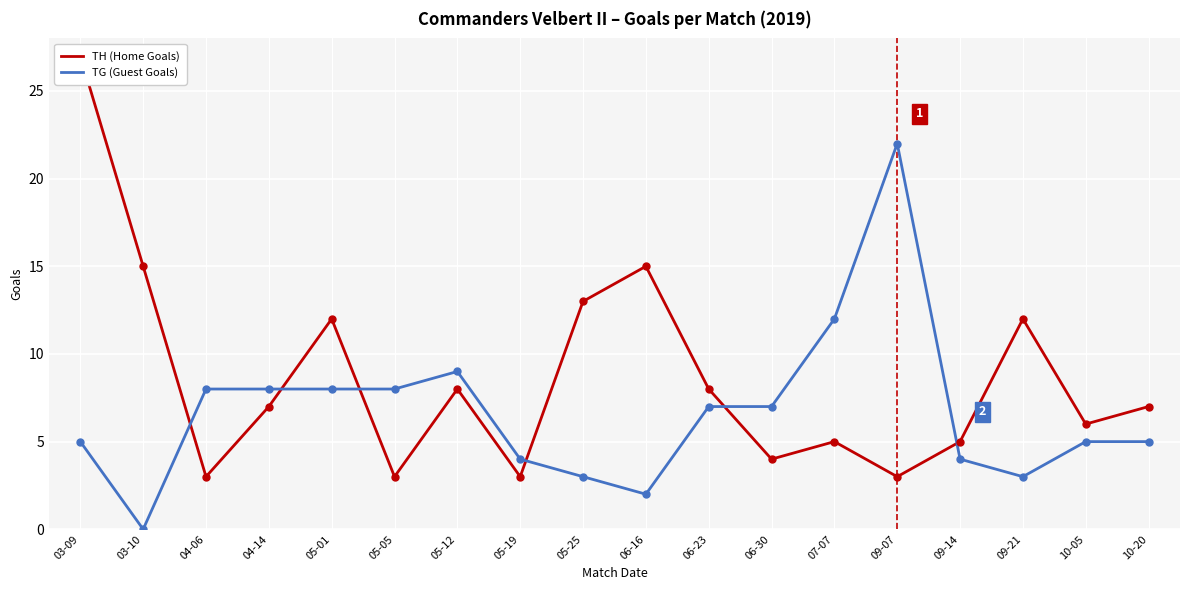

Which series reaches the minimum Y coordinate?

TG (Guest Goals)